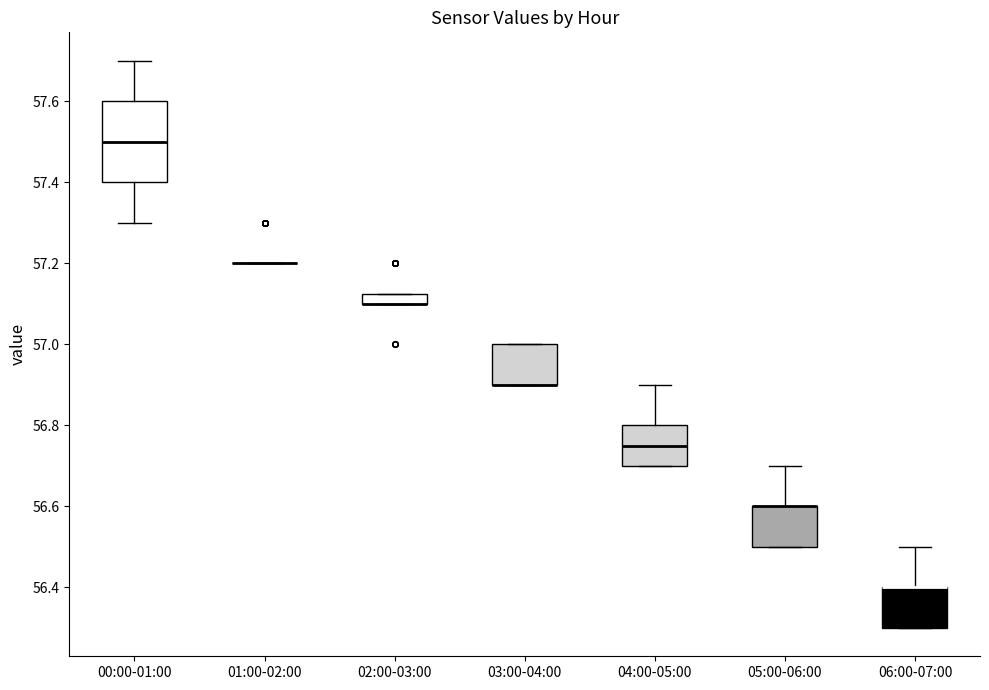

Which box is the tallest, from its lower edge to its upper edge?

00:00-01:00